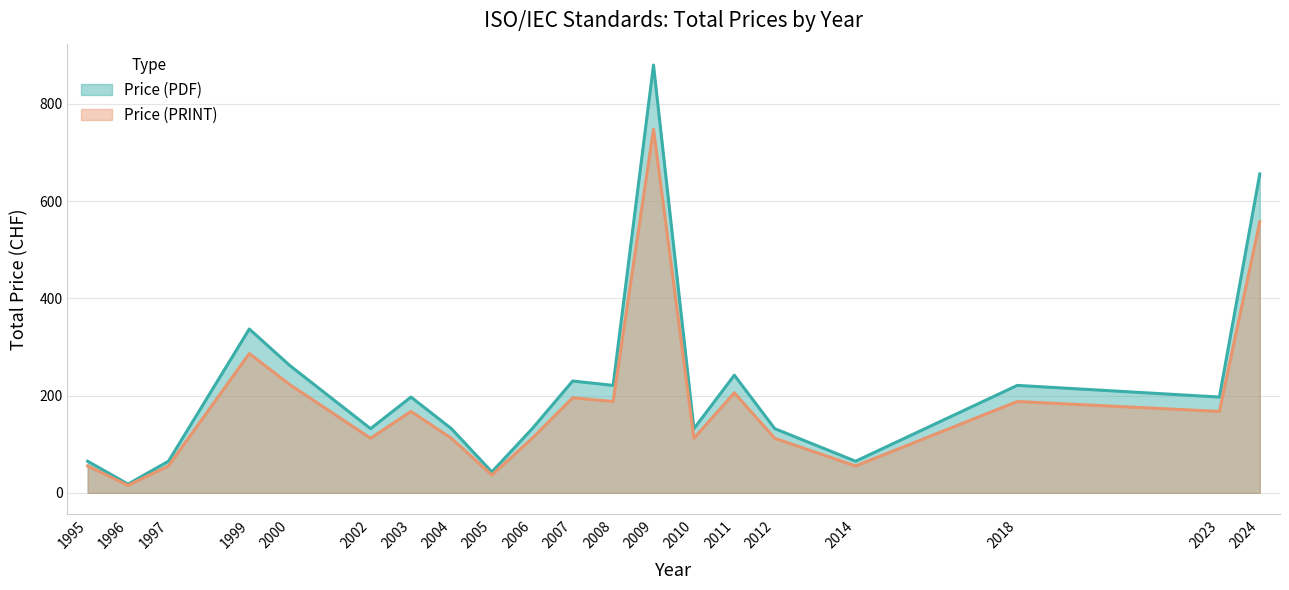

True or false: Price (PRINT) and Price (PDF) cross at least once.

False